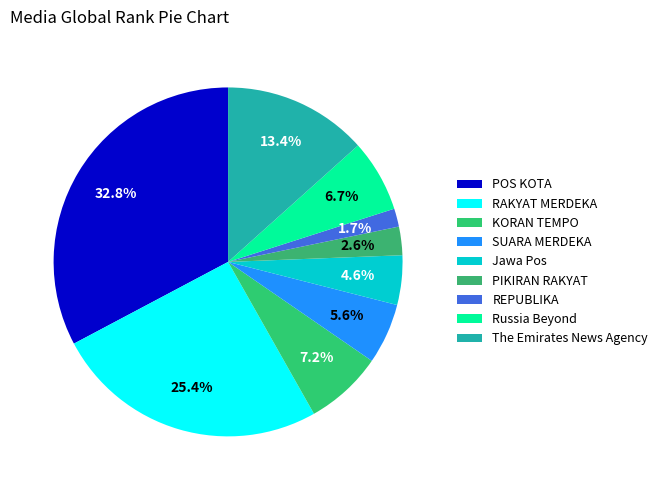

Which has a higher value, Russia Beyond or PIKIRAN RAKYAT?

Russia Beyond